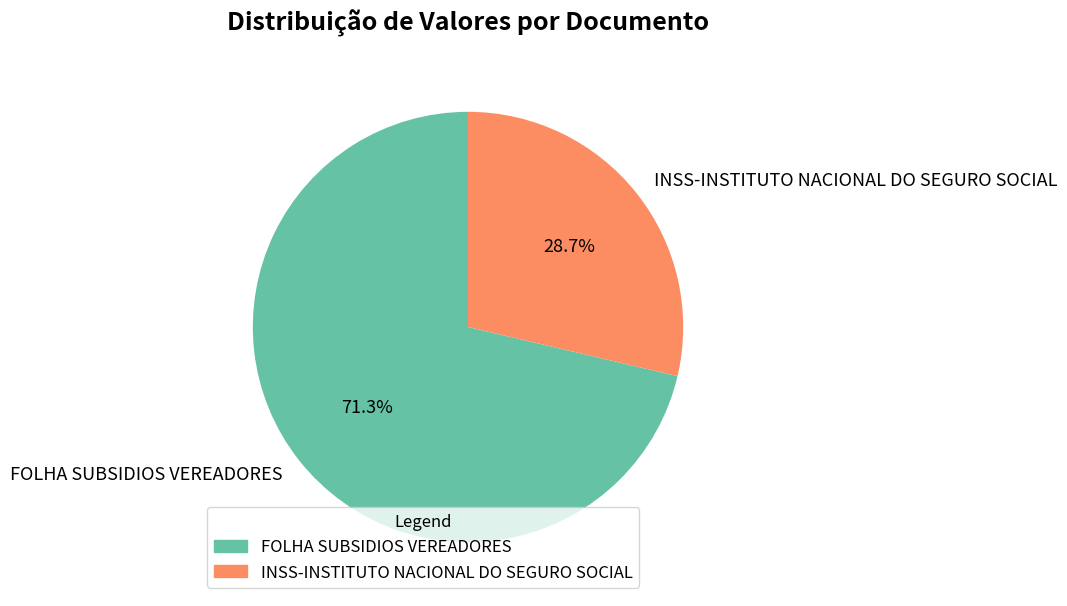

To the nearest percent, what is the combined percentage of INSS-INSTITUTO NACIONAL DO SEGURO SOCIAL and FOLHA SUBSIDIOS VEREADORES?

100%